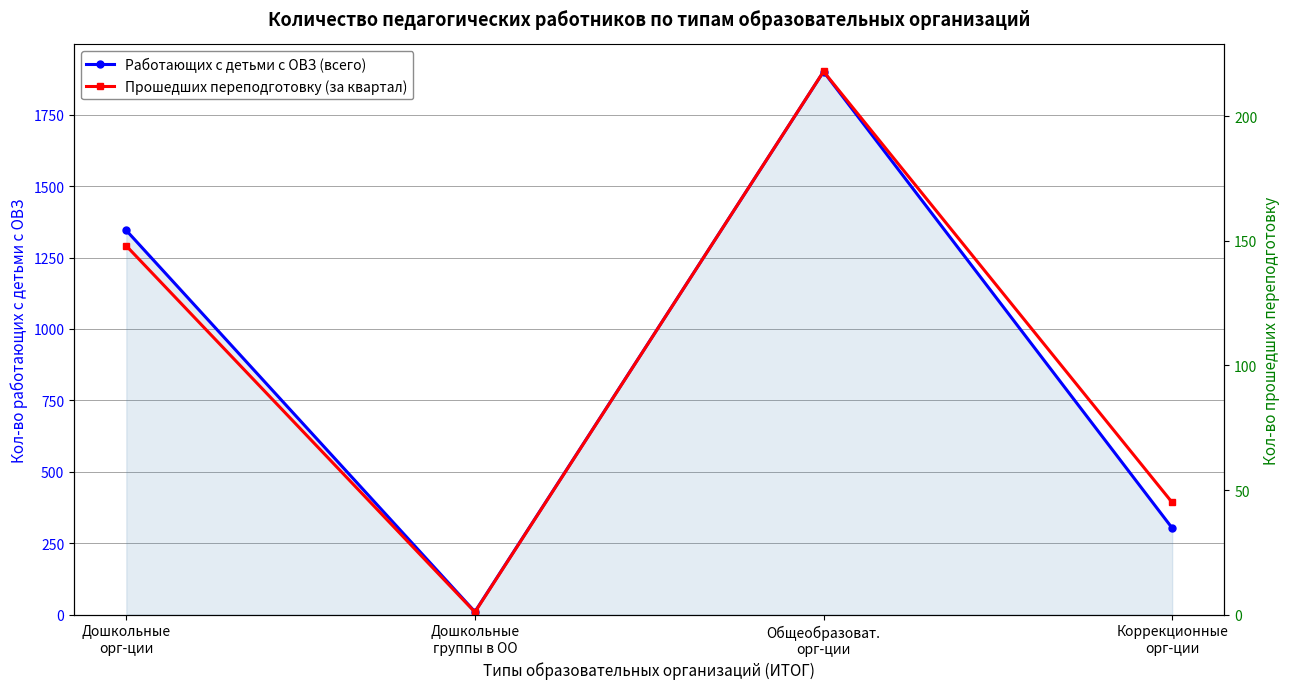

How many data points in Работающих с детьми с ОВЗ (всего) are above 1345?

1